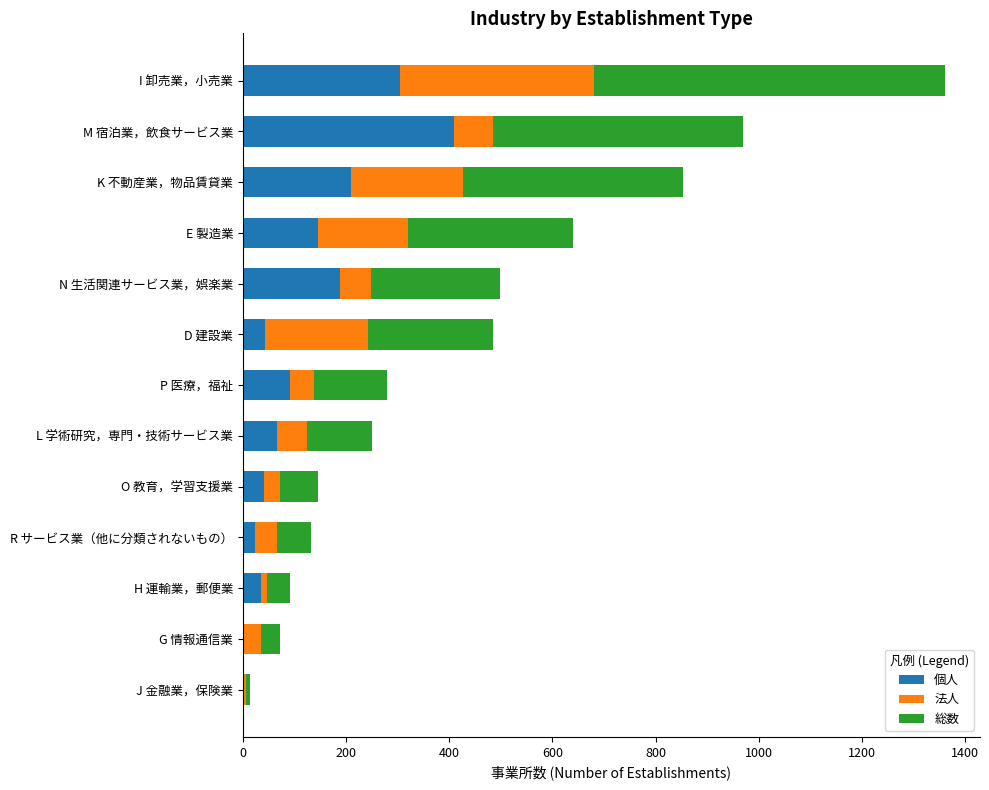

At which category is the sum across all series the highest?

I 卸売業，小売業